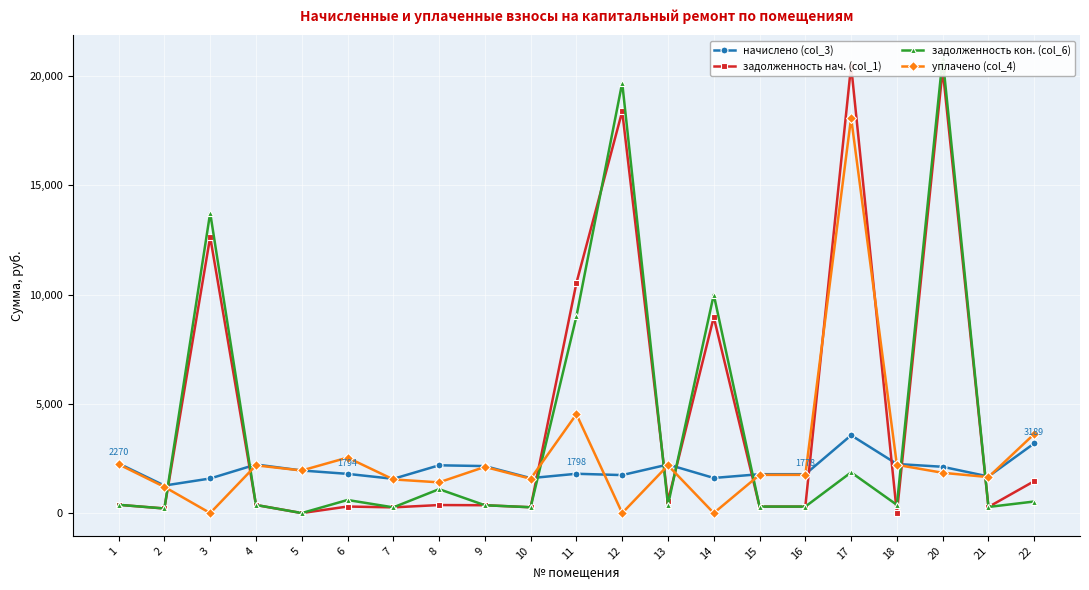

Between 10 and 16, which series saw the biggest shift?

начислено (col_3)